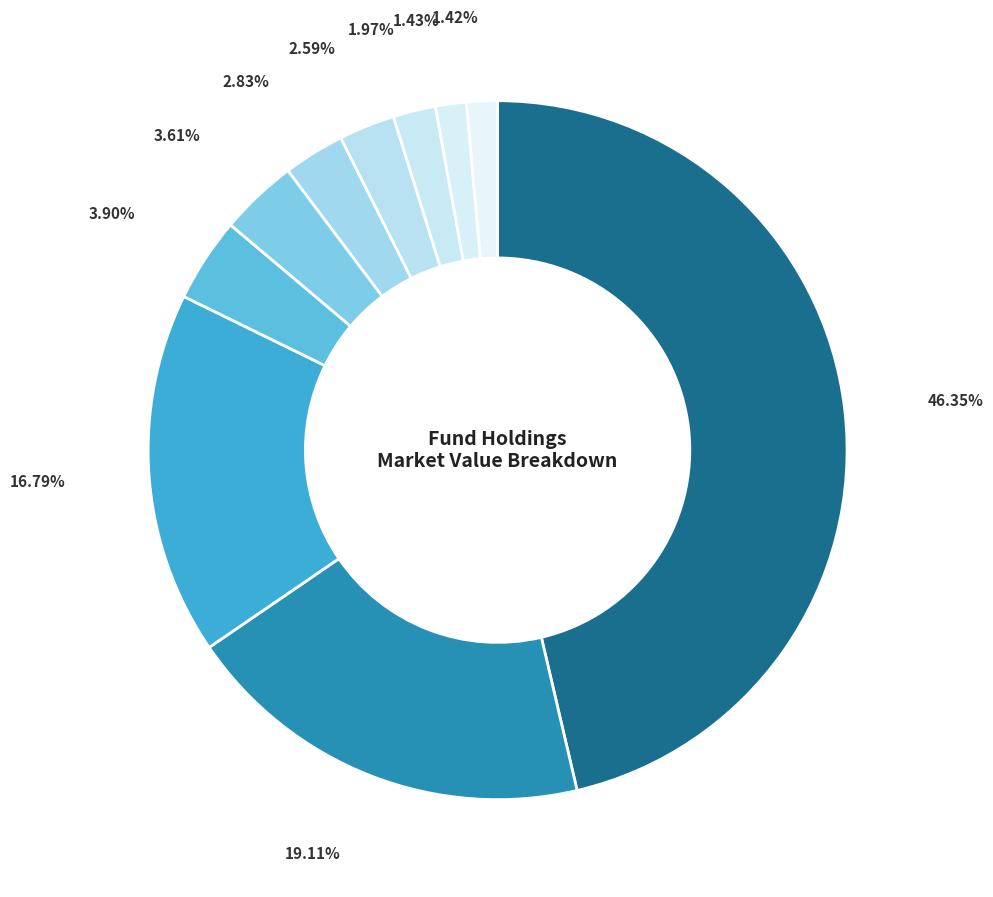

Which category has the smallest portion of the pie?

PIMCO HIGH YIELD BO